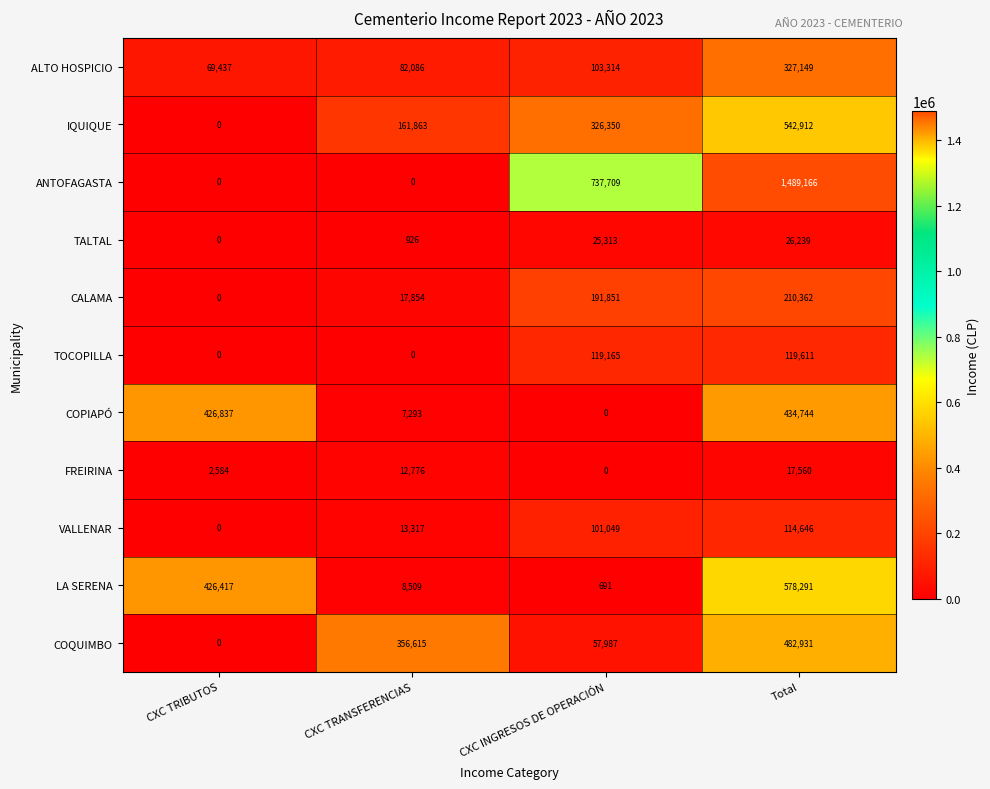

The value of VALLENAR at Total is 114646. True or false?

True